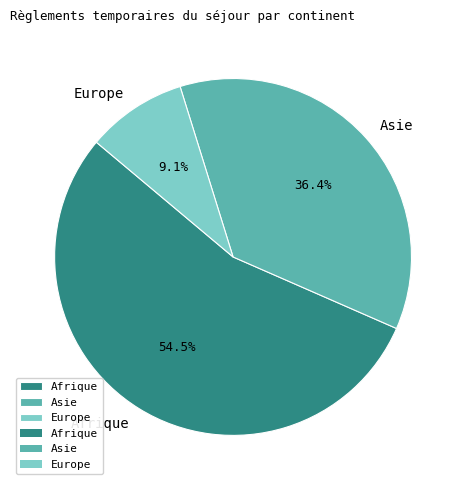

To the nearest percent, what percentage of the pie is Asie?

36%